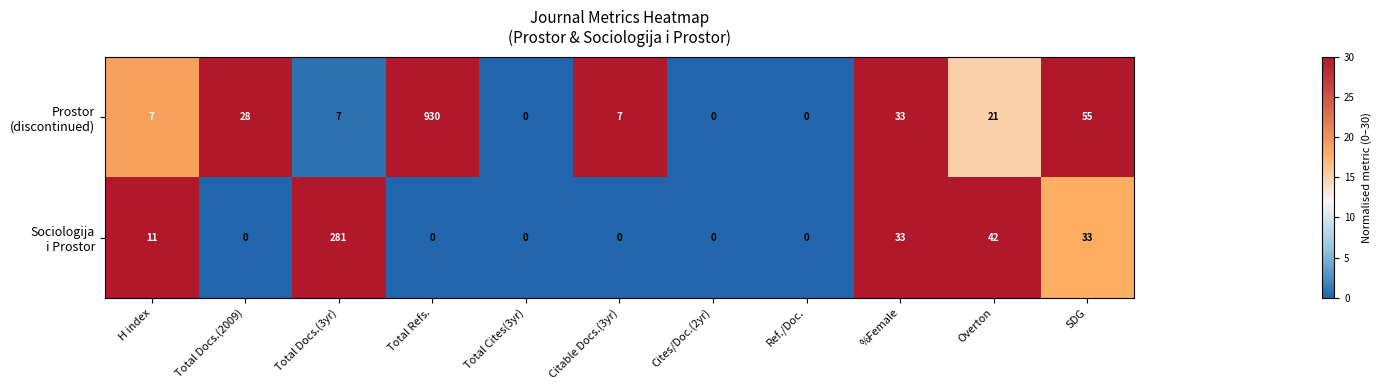

At which category is the sum across all series the highest?

Total Refs.